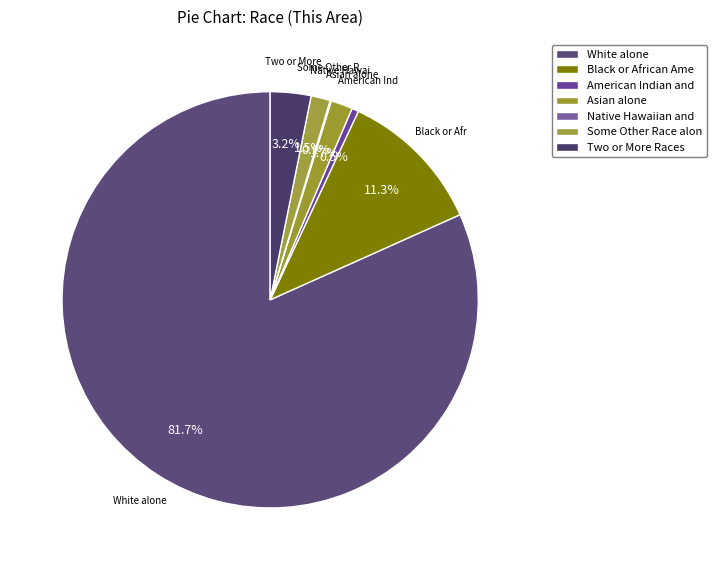

How much of the chart is everything except White alone?

18.3%